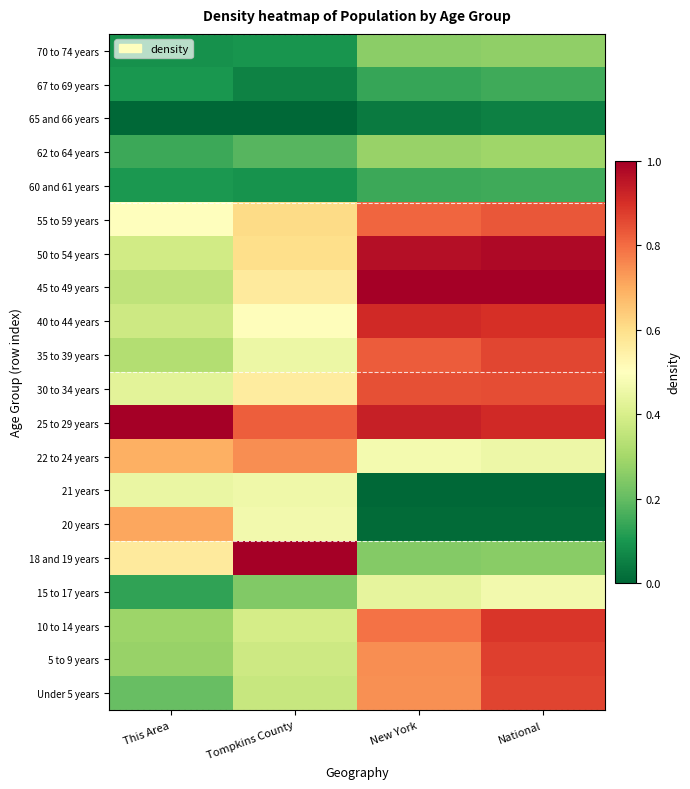

Rank the categories by Under 5 years value from lowest to highest.

This Area, Tompkins County, New York, National